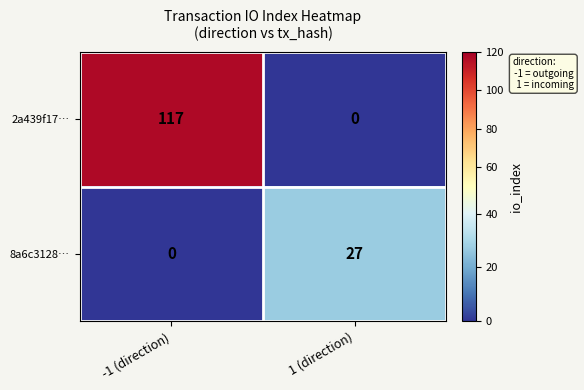

What is the total value across all series at 1 (direction)?

27